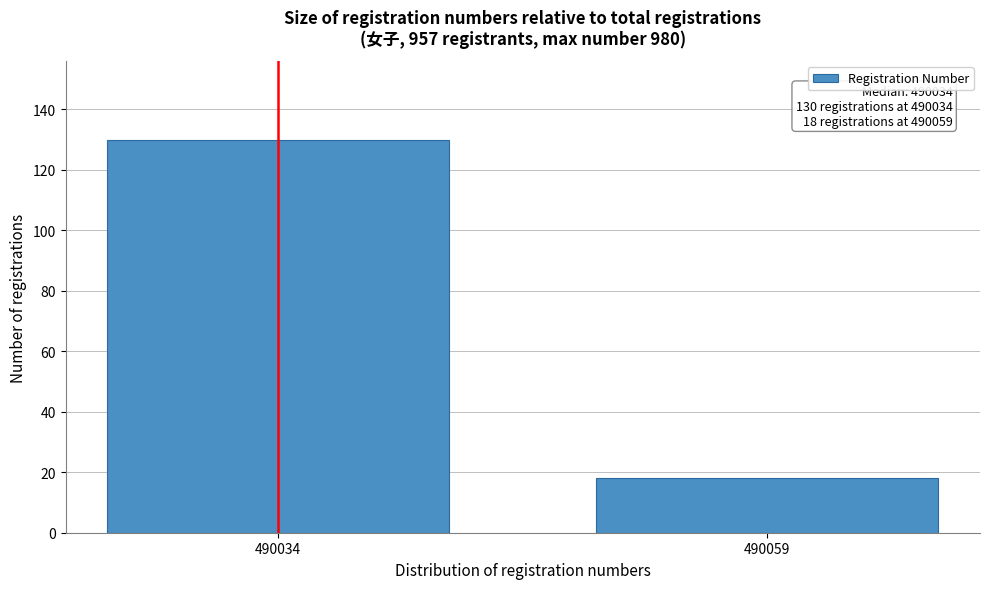

Reading right to left, what are all the values shown in this chart?

18	130